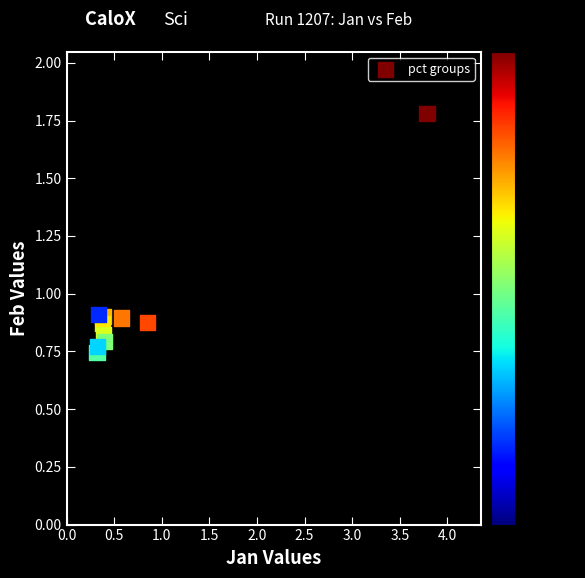

What is the range of X values (max minus min)?

3.5